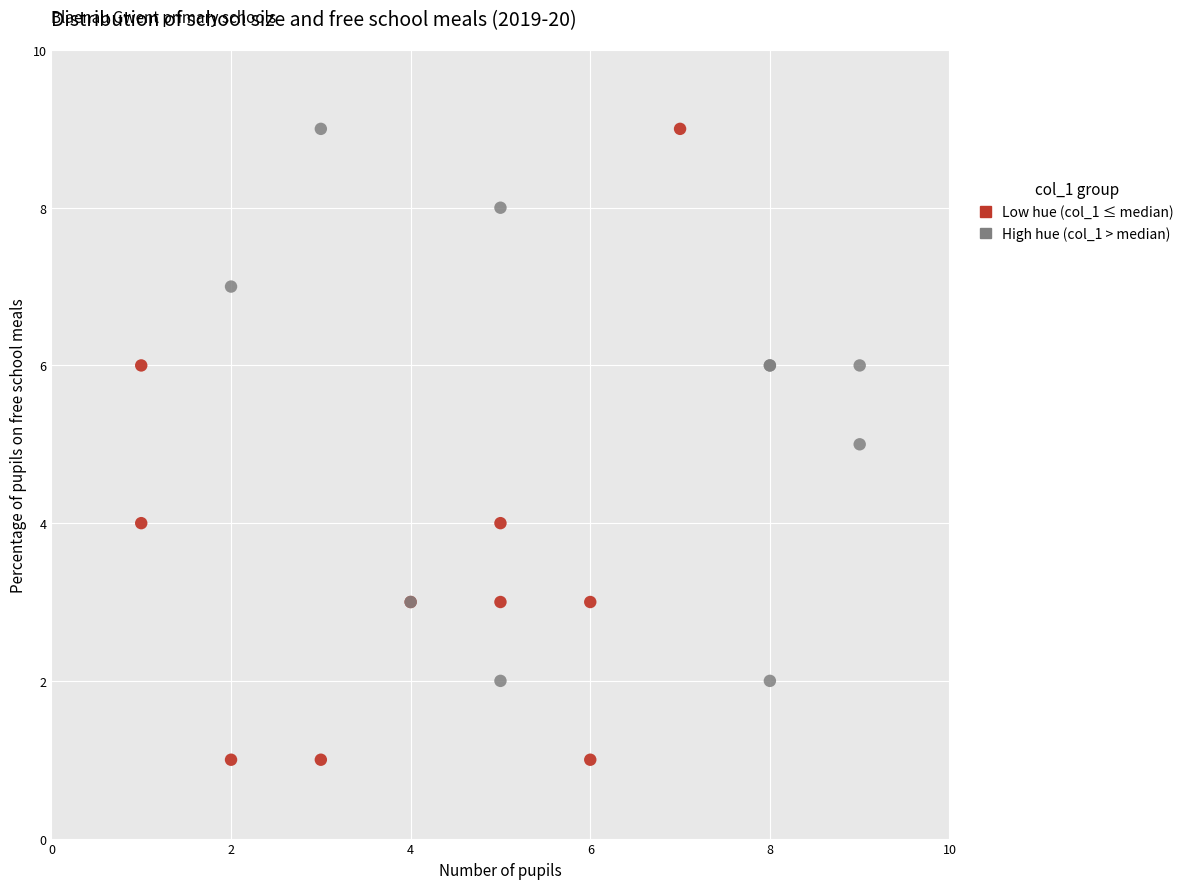

Which series reaches the minimum Y coordinate?

Low hue (col_1 ≤ median)